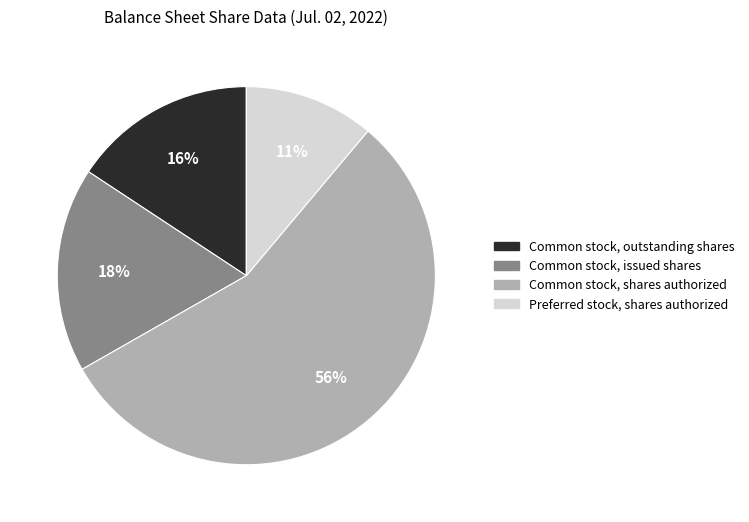

Does any single category account for the majority?

Yes